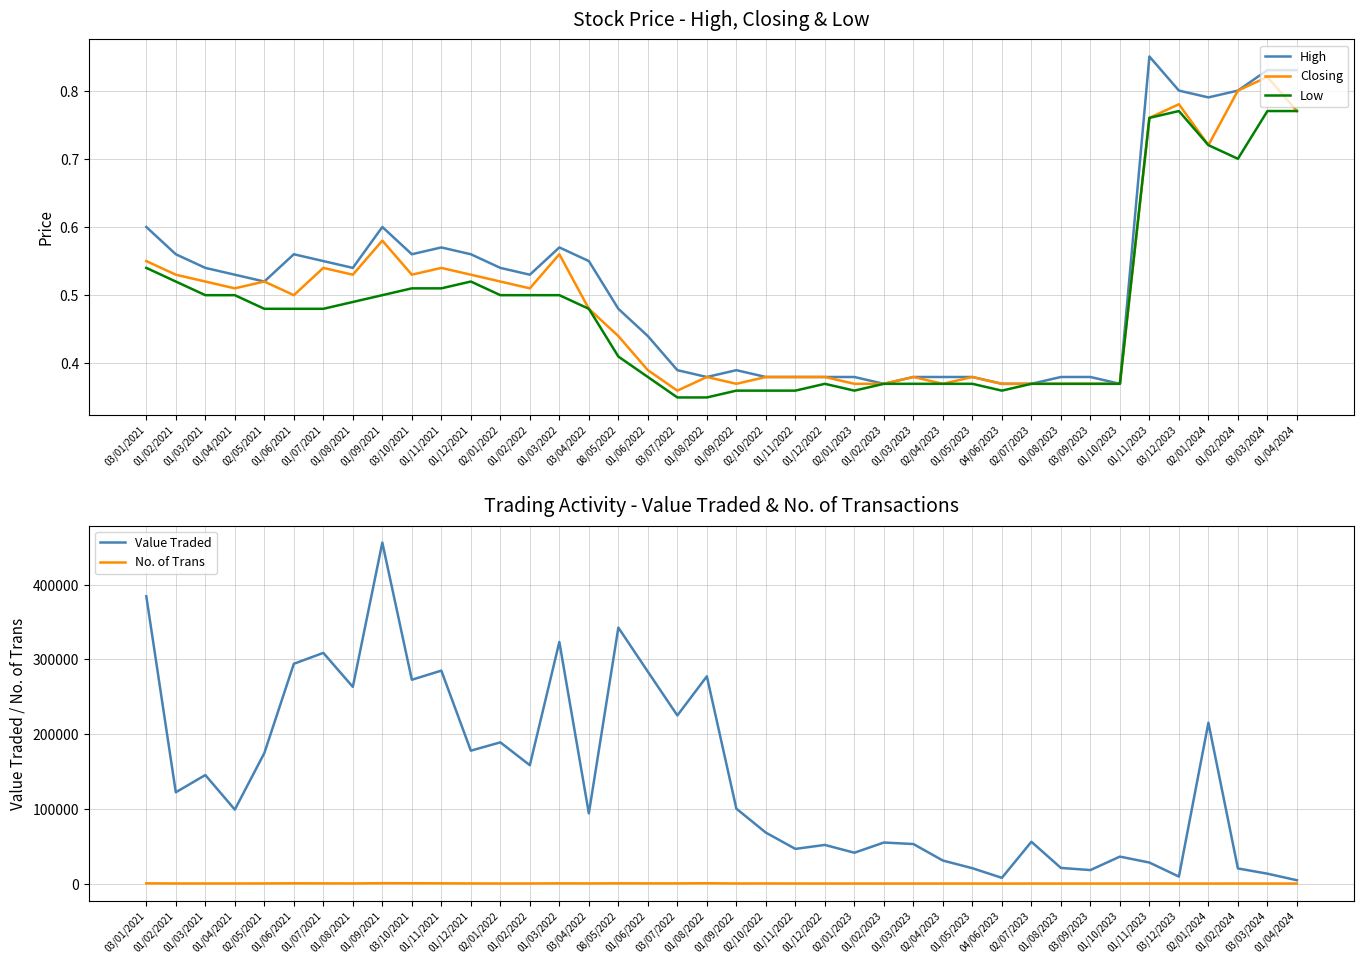

What is the sum of the High values at 01/03/2022 and 01/06/2022?

1.0